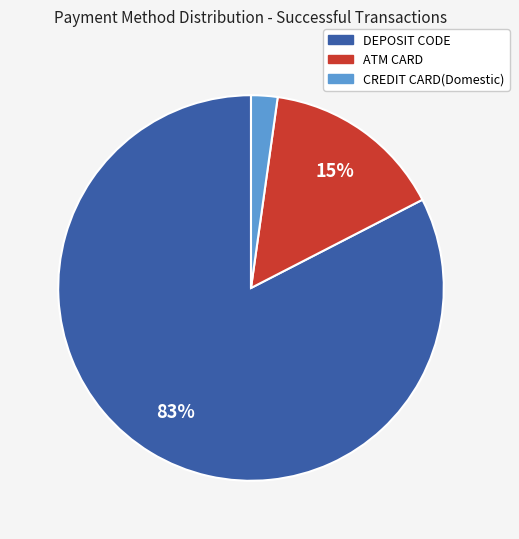

Is the sum of DEPOSIT CODE and ATM CARD greater than half?

Yes